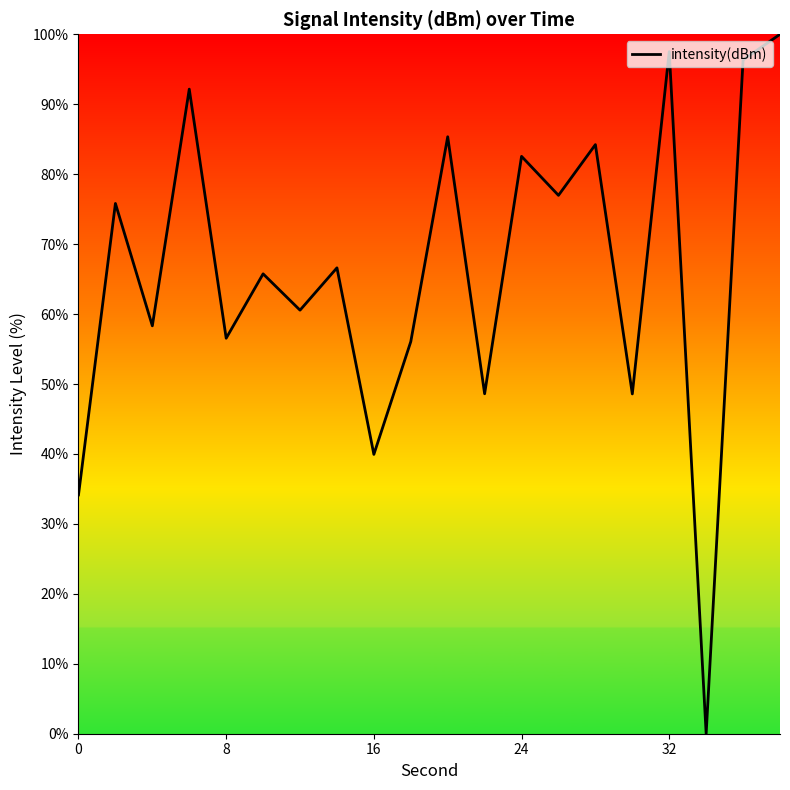

What is the difference between the maximum and minimum values?

100.0